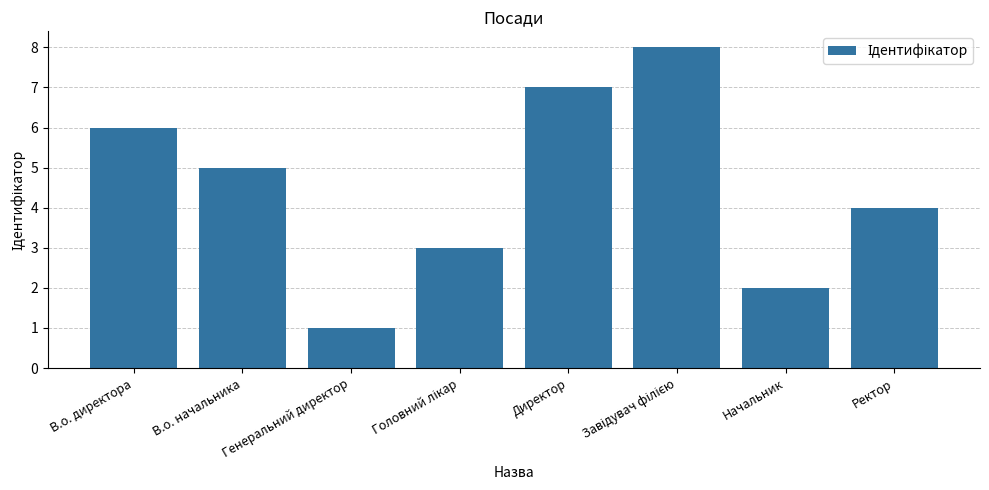

How many data points does each series have?

8